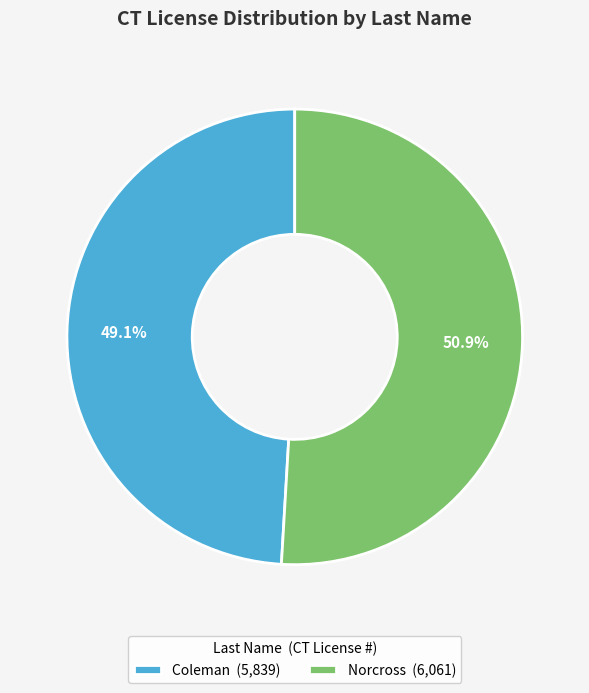

The Coleman slice represents 64% of the pie. True or false?

False